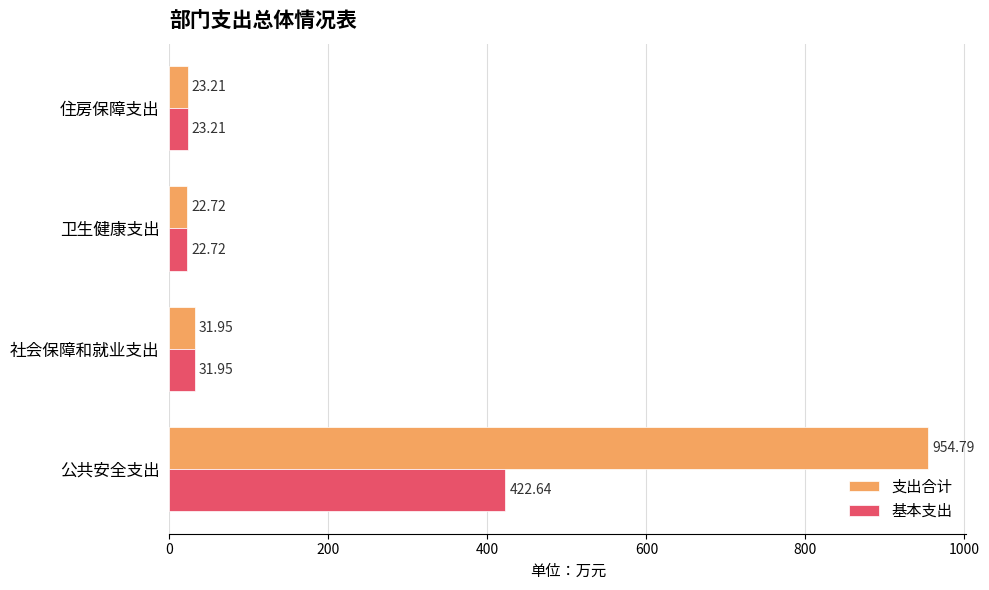

What is the sum of all 支出合计 values?

1032.7